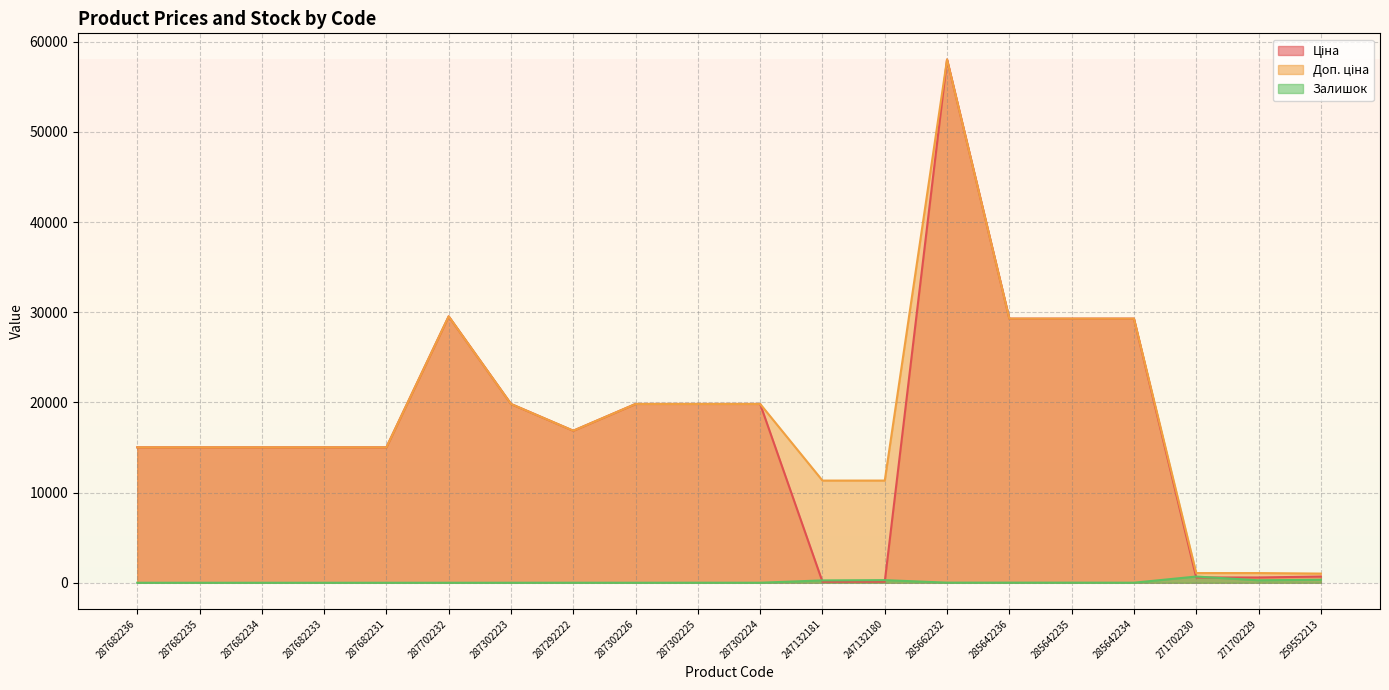

What position from the right is 285642235?

5